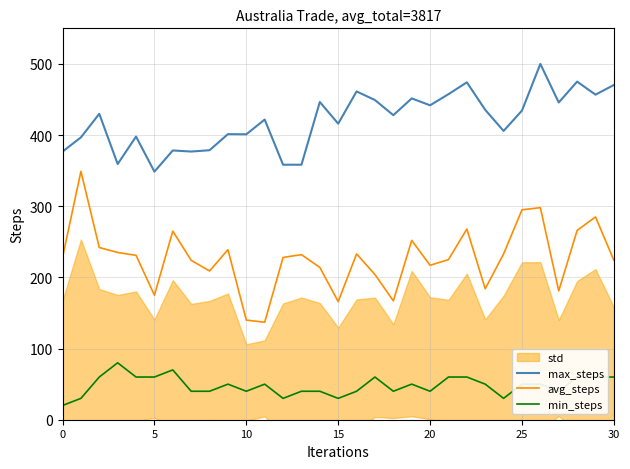

Count the number of categories in the chart.

31